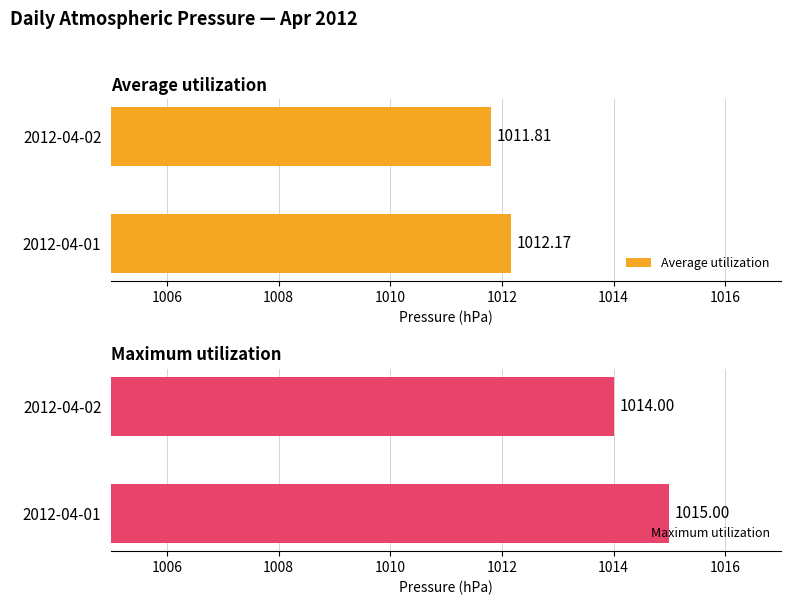

What is the maximum value for Average utilization?

1012.2